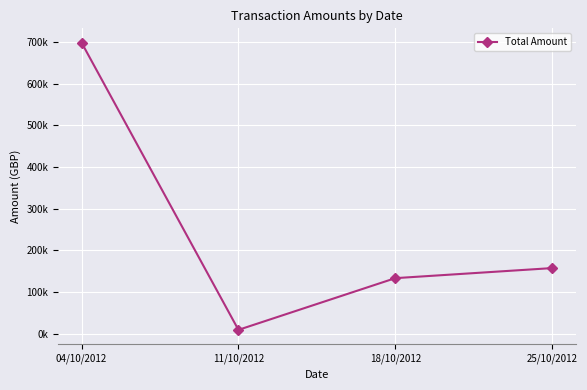

What is the change in value from 11/10/2012 to 25/10/2012?

+148212.1